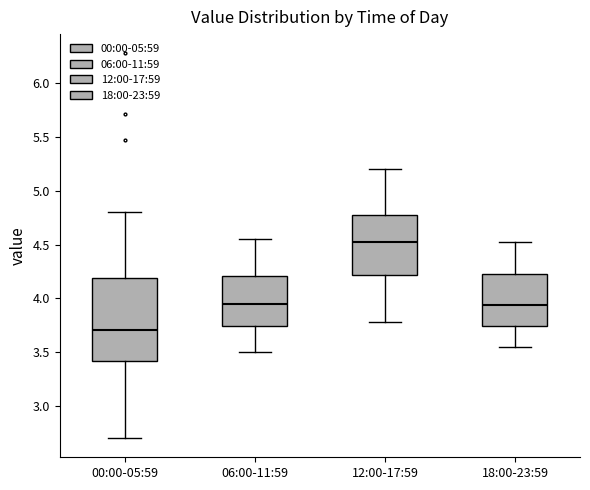

Reading left to right, read every box against the y-axis: the position of its median line, the range the box covers, and the ends of its whiskers. The values are not printed on the chart, so give them approximately, as read against the axis.

00:00-05:59: median 3.70, box 3.40 to 4.20, whiskers 2.70 to 4.80
06:00-11:59: median 3.95, box 3.75 to 4.20, whiskers 3.50 to 4.55
12:00-17:59: median 4.55, box 4.20 to 4.80, whiskers 3.80 to 5.20
18:00-23:59: median 3.95, box 3.75 to 4.25, whiskers 3.55 to 4.50